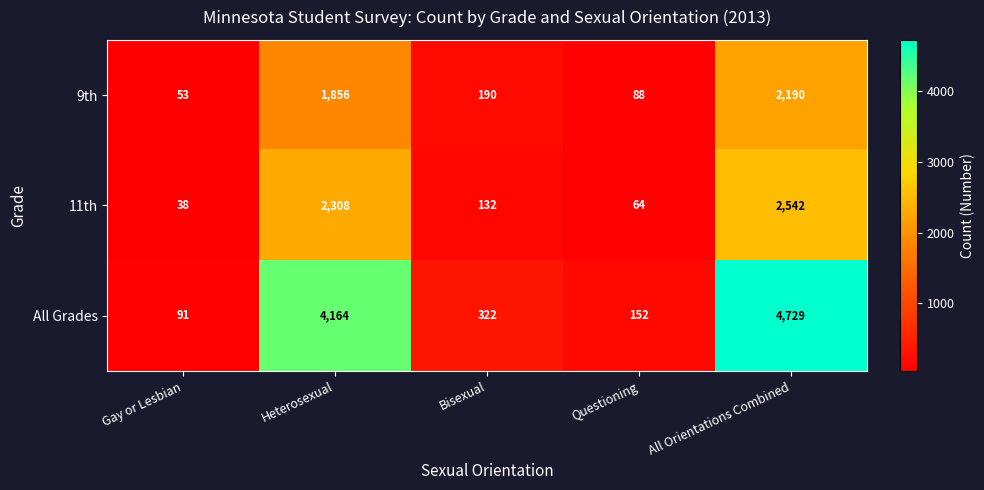

Reading left to right, what are all the values shown in this chart?

9th: 53	1856	190	88	2190
11th: 38	2308	132	64	2542
All Grades: 91	4164	322	152	4729